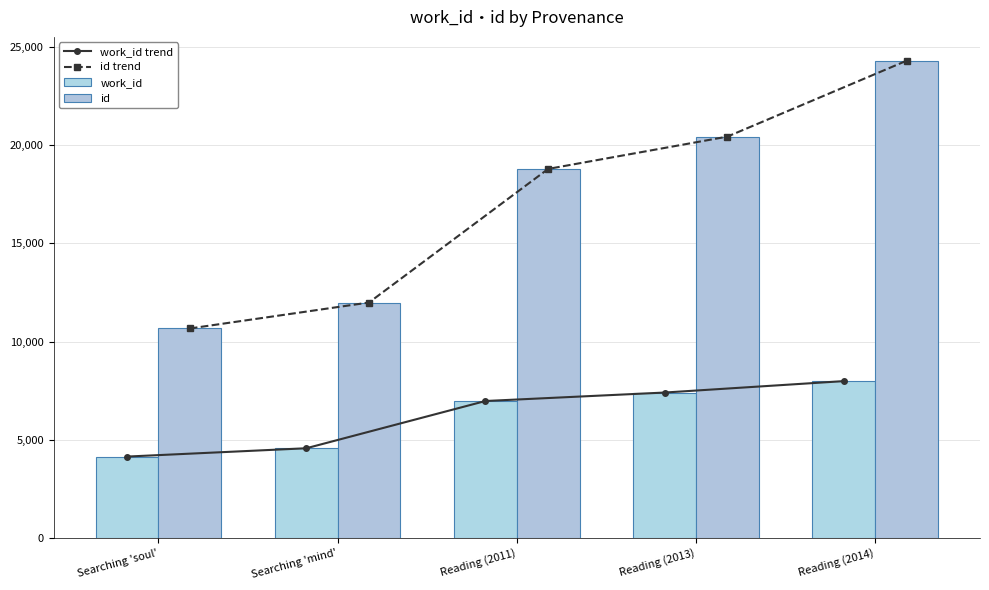

Reading left to right, transcribe all the data shown in this chart.

work_id trend: Searching 'soul'=4141	Searching 'mind'=4564	Reading (2011)=6971	Reading (2013)=7402	Reading (2014)=7984
id trend: Searching 'soul'=10665	Searching 'mind'=11987	Reading (2011)=18792	Reading (2013)=20436	Reading (2014)=24301
work_id: Searching 'soul'=4141	Searching 'mind'=4564	Reading (2011)=6971	Reading (2013)=7402	Reading (2014)=7984
id: Searching 'soul'=10665	Searching 'mind'=11987	Reading (2011)=18792	Reading (2013)=20436	Reading (2014)=24301